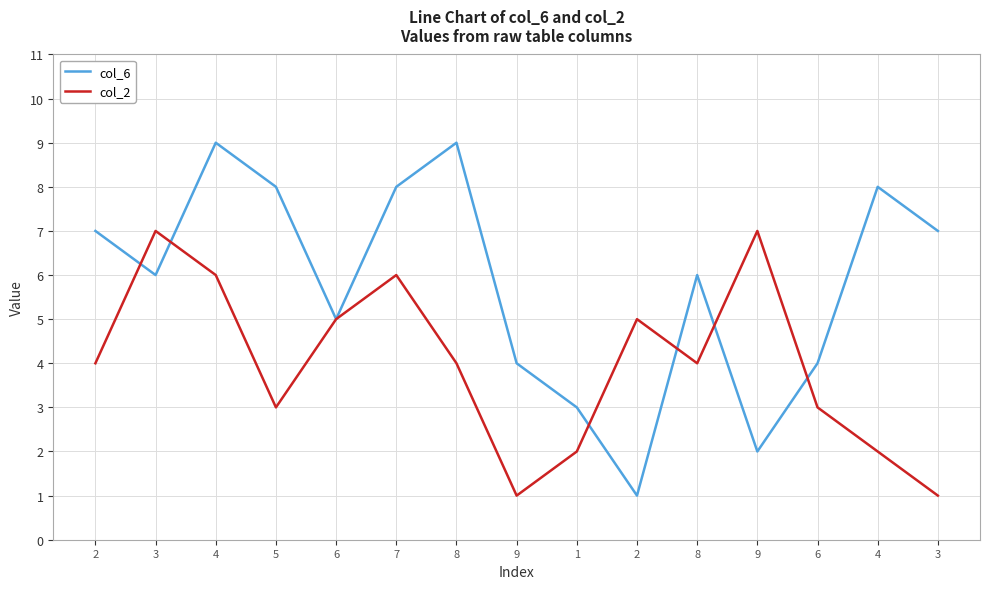

True or false: col_2 has a value of 6 at 8.

False